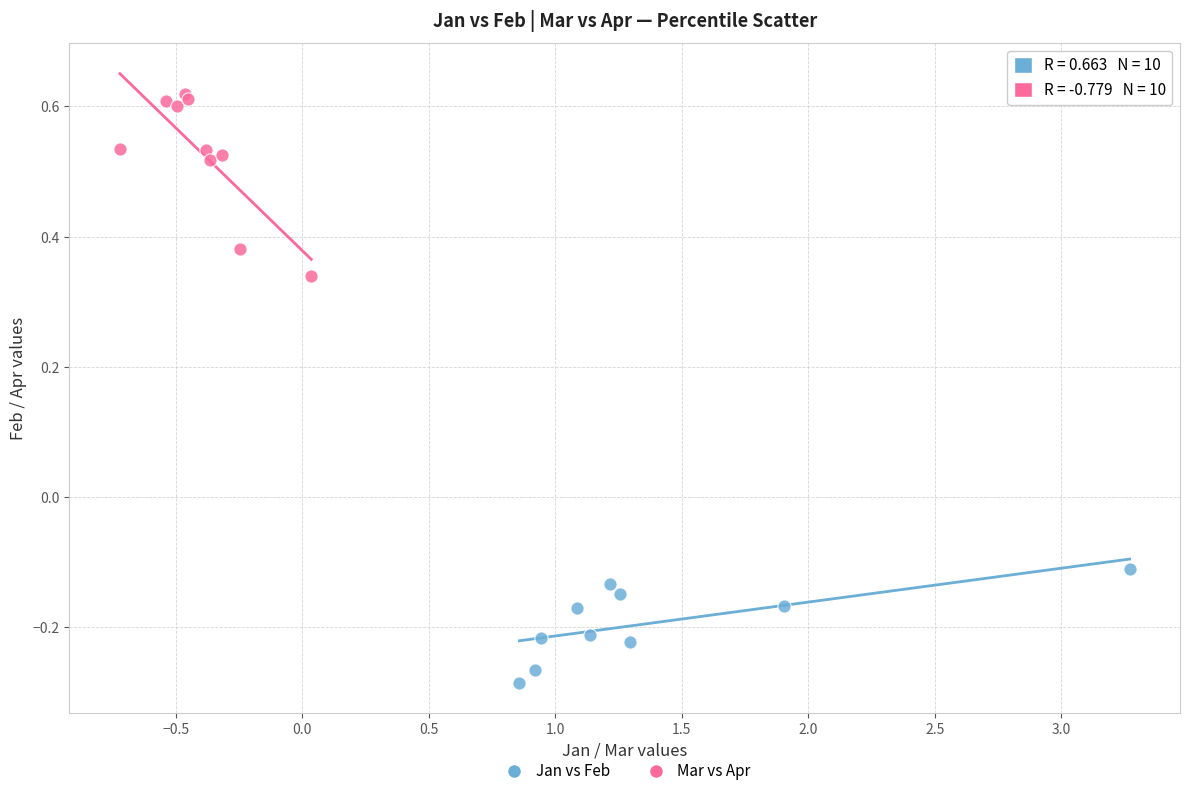

Which series contains the lowest Y value?

Jan vs Feb